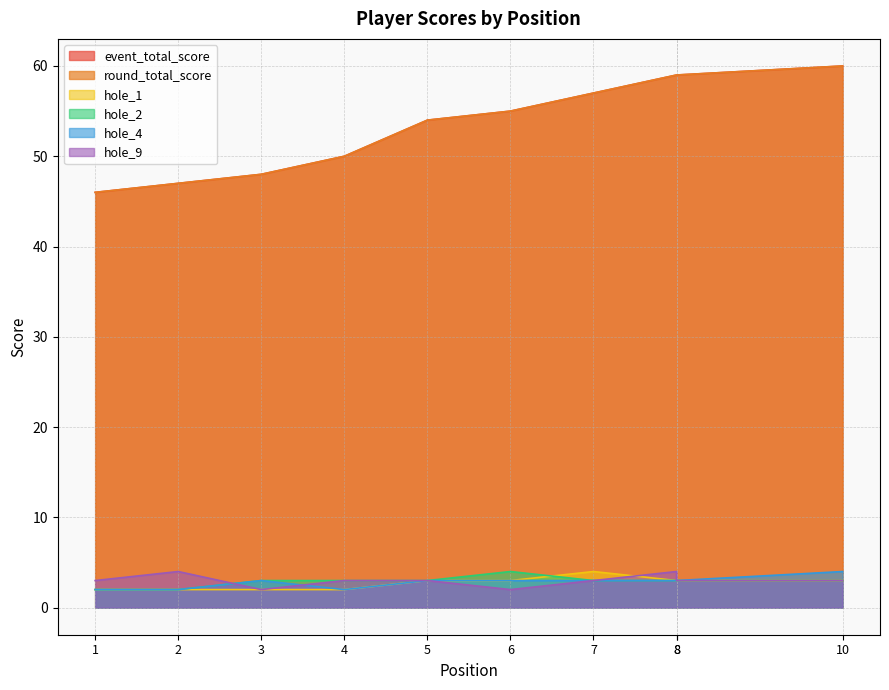

True or false: hole_1 has a value of 3 at 6.

True